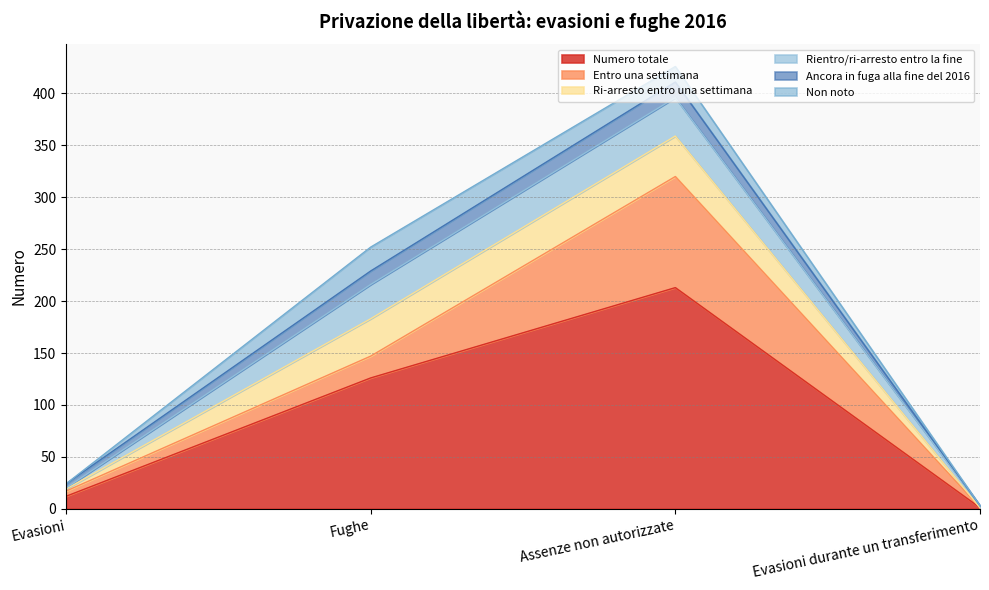

Which series has the largest range (max minus min)?

Numero totale